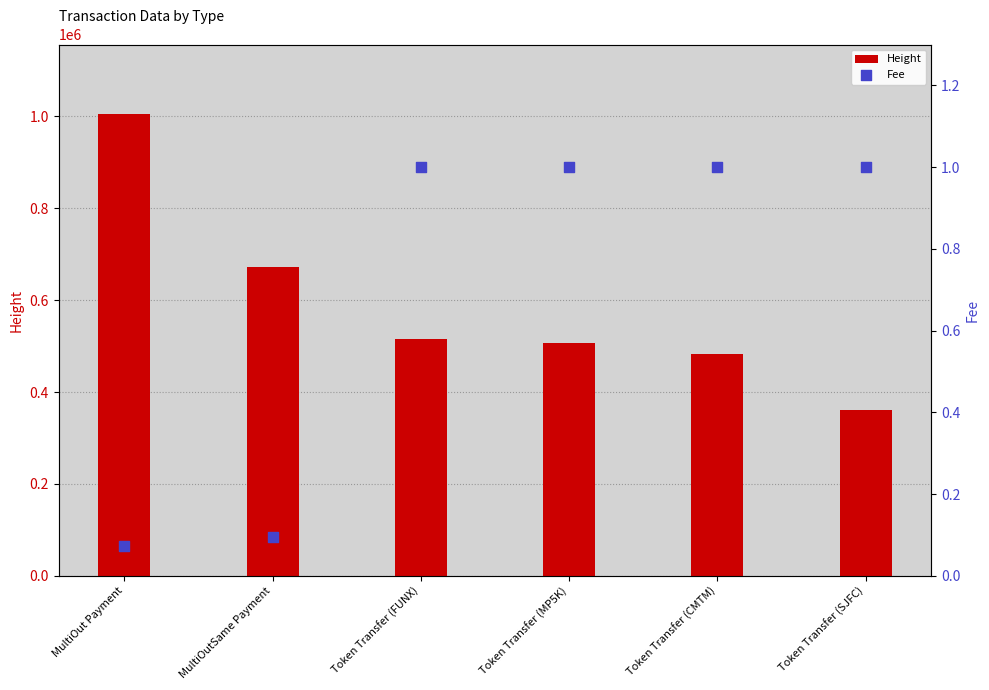

At which category is the sum across all series the highest?

MultiOut Payment